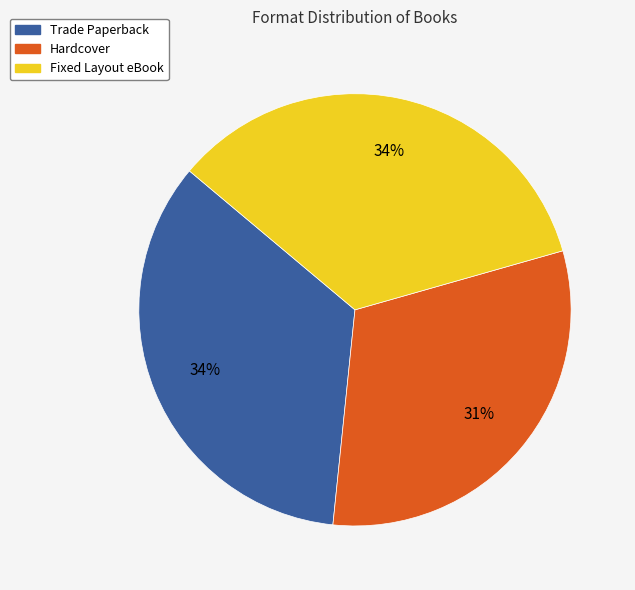

Is it true that Trade Paperback is 34% of the pie?

True